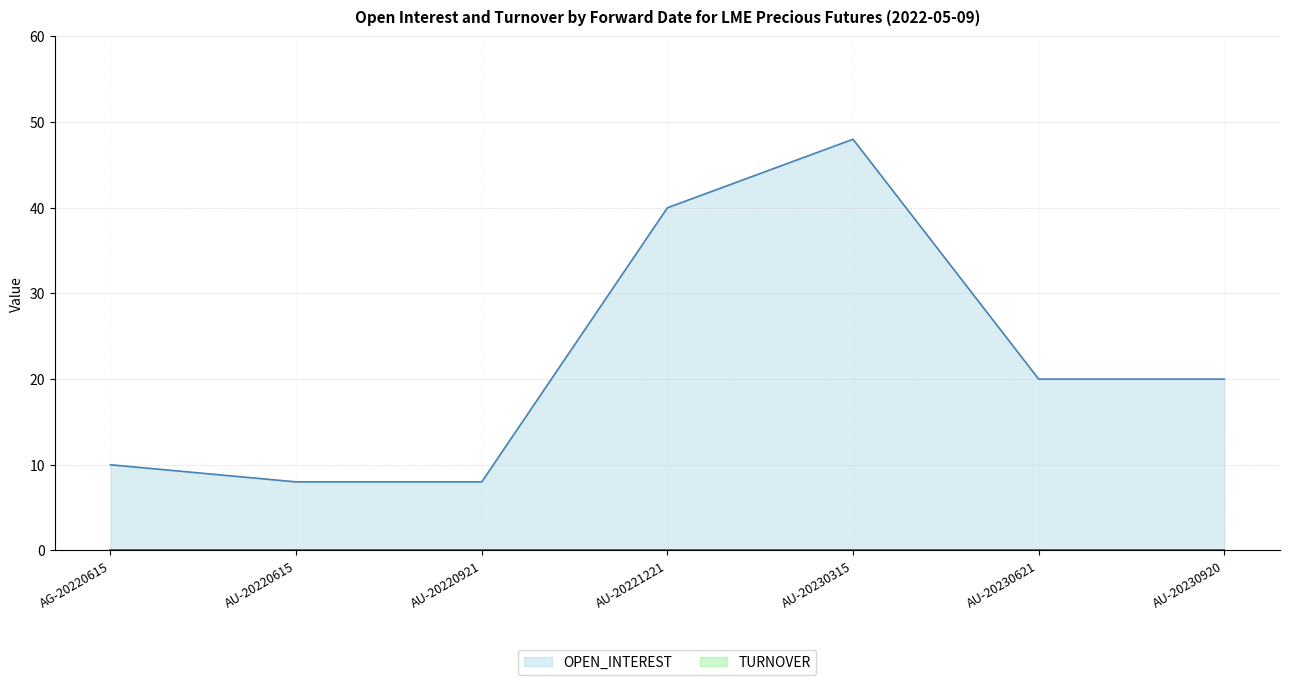

Reading right to left, what are all the values shown in this chart?

20	20	48	40	8	8	10